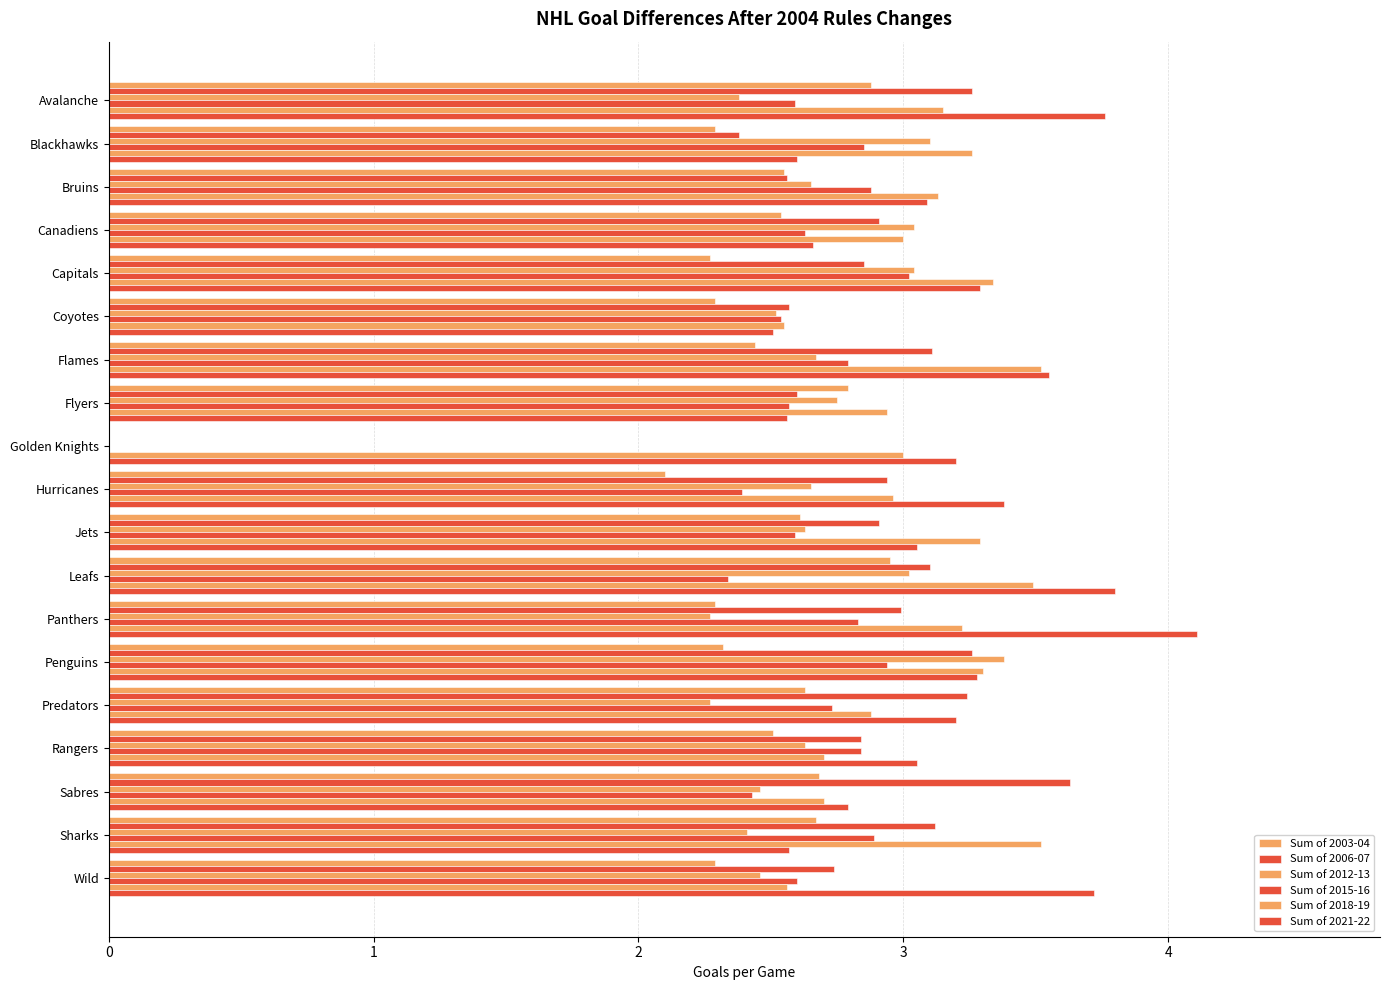

Count the number of categories in the chart.

19